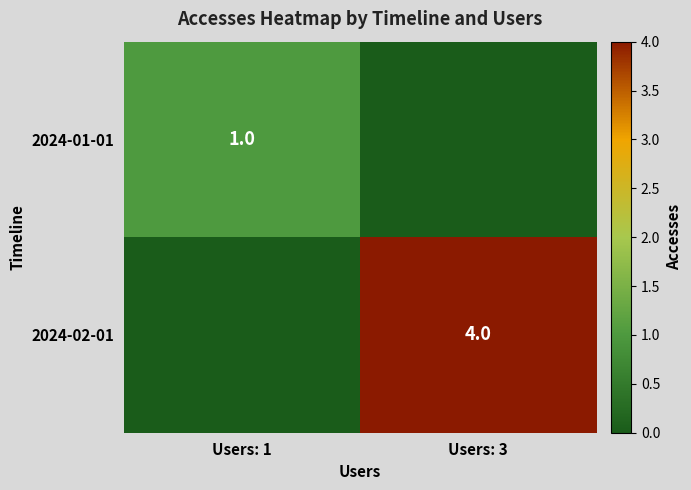

The value of 2024-02-01 at Users: 3 is 4. True or false?

True